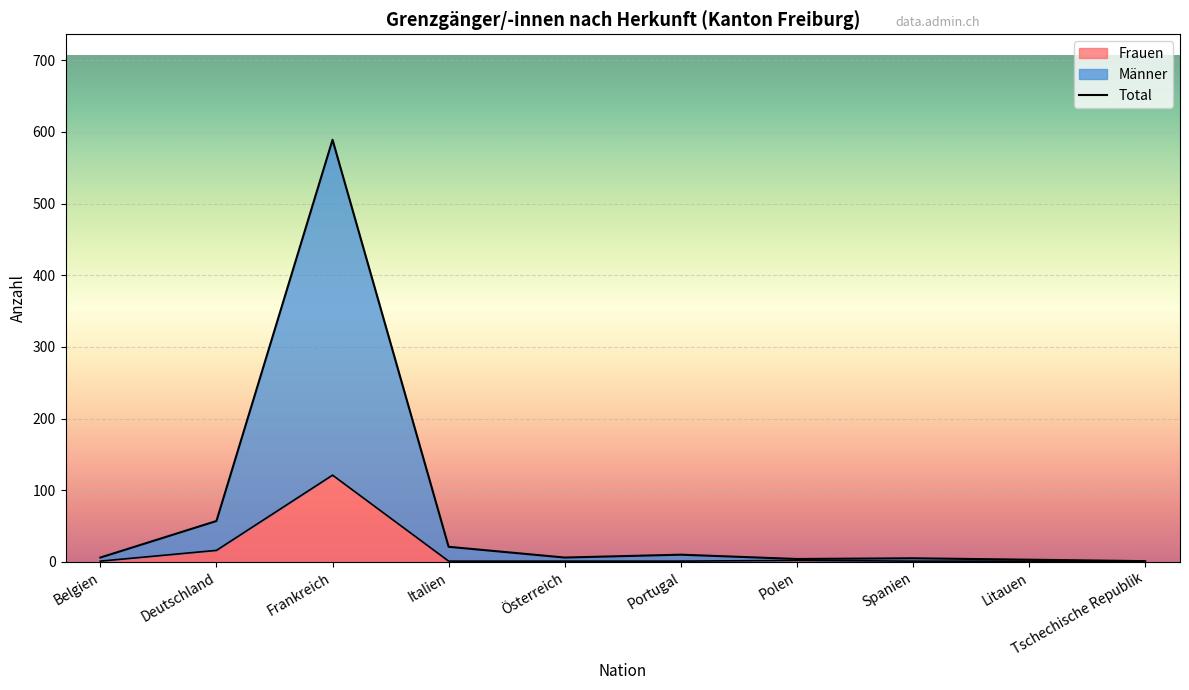

True or false: Frauen has a value of 59 at Frankreich.

False